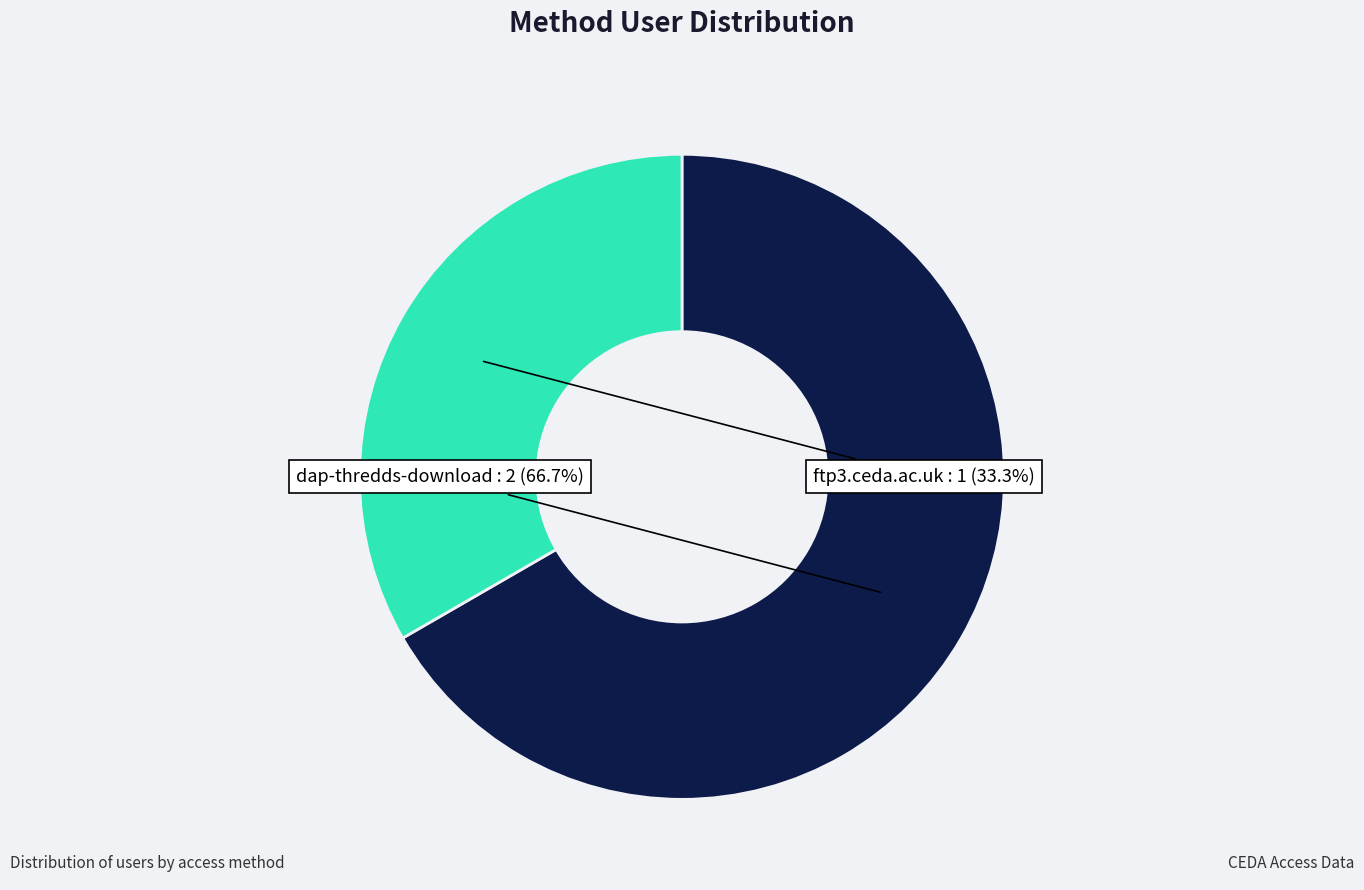

Does any single category account for the majority?

Yes